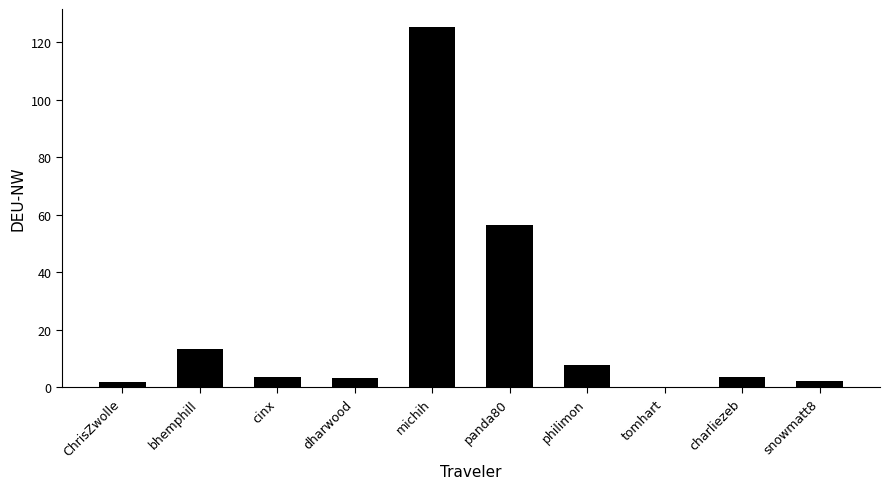

What is the sum of all values?

217.5